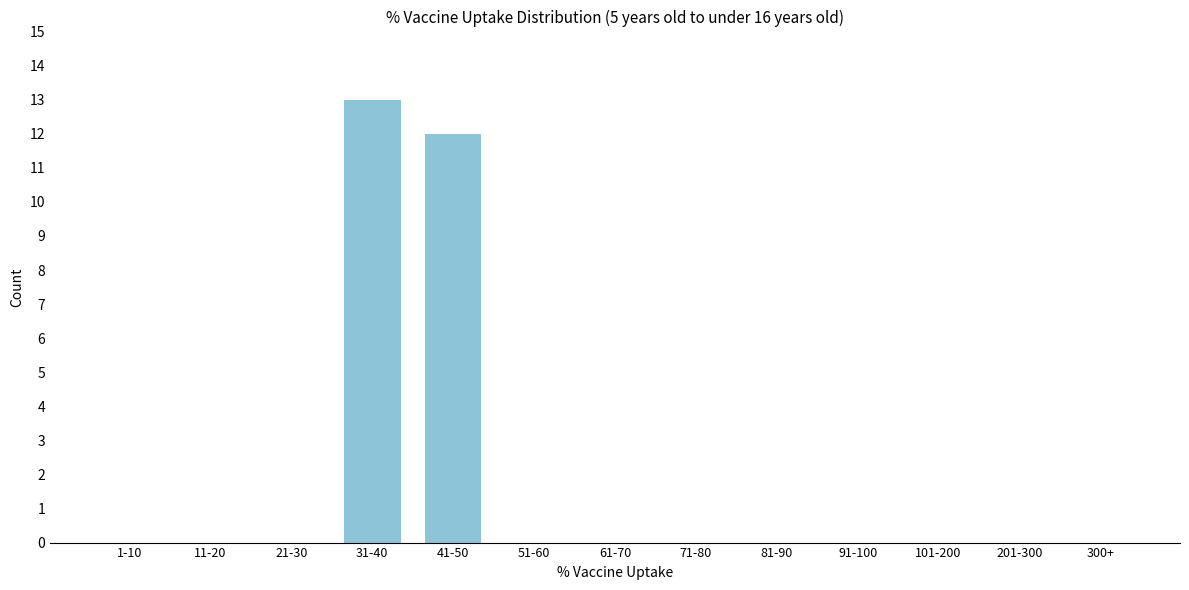

Reading right to left, extract all data points from this chart.

300+=0	201-300=0	101-200=0	91-100=0	81-90=0	71-80=0	61-70=0	51-60=0	41-50=12	31-40=13	21-30=0	11-20=0	1-10=0